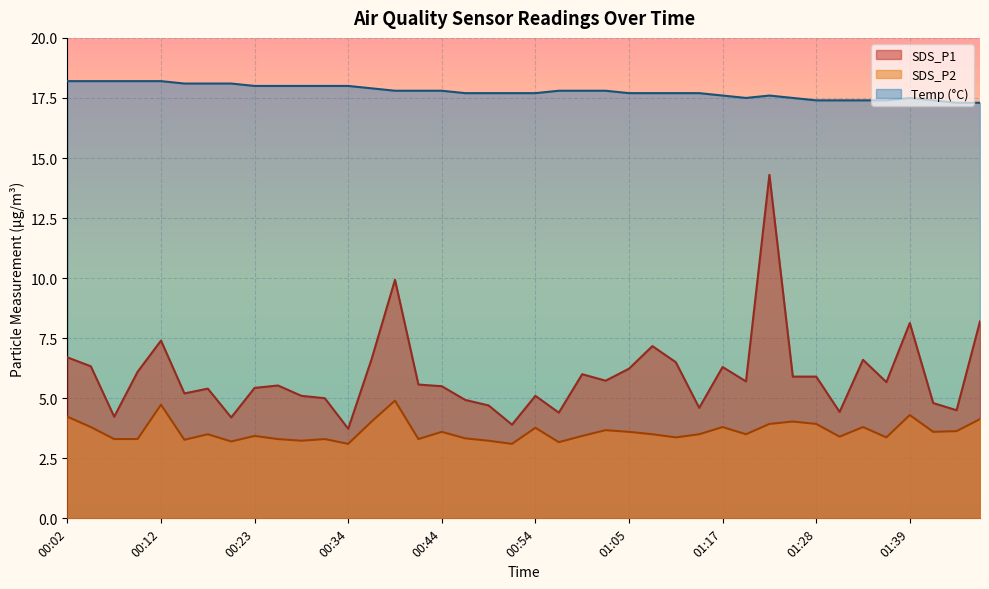

At which category is the sum across all series the highest?

01:22